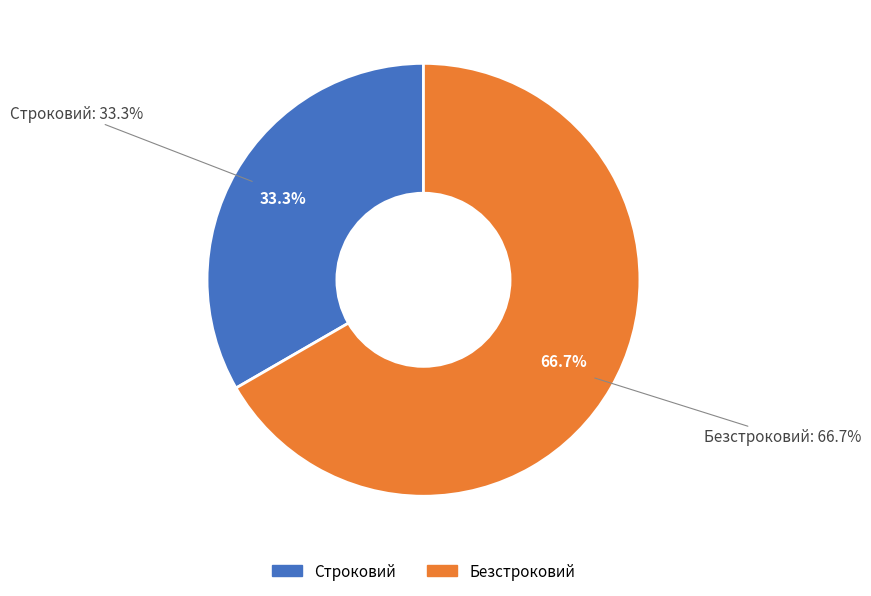

To the nearest percent, what is the average slice percentage?

50%